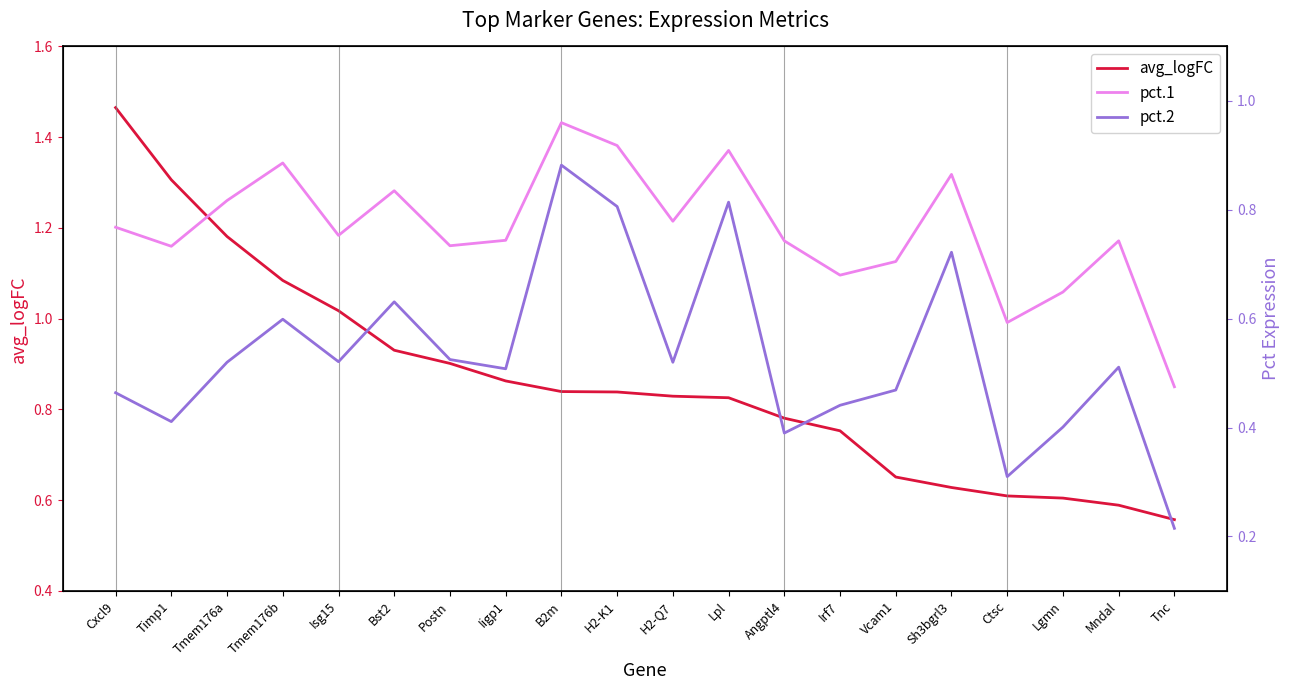

True or false: pct.2 and avg_logFC intersect in this chart.

True